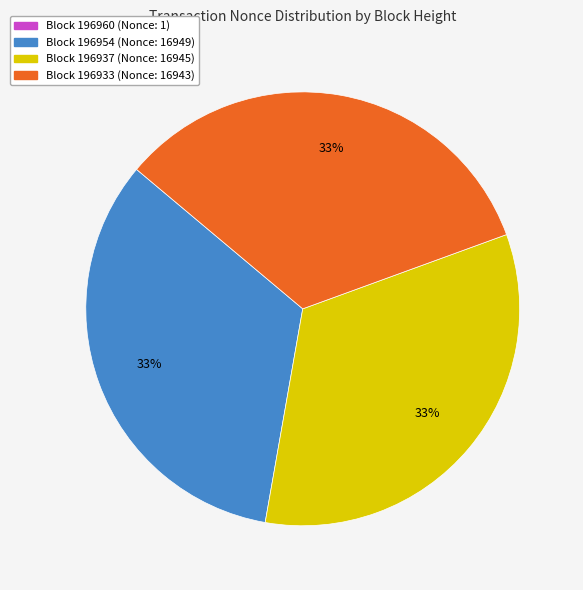

Is there a majority slice in this chart?

No